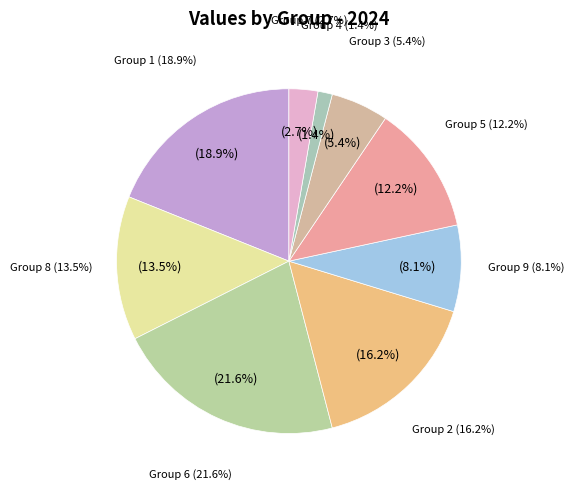

Is there a majority slice in this chart?

No